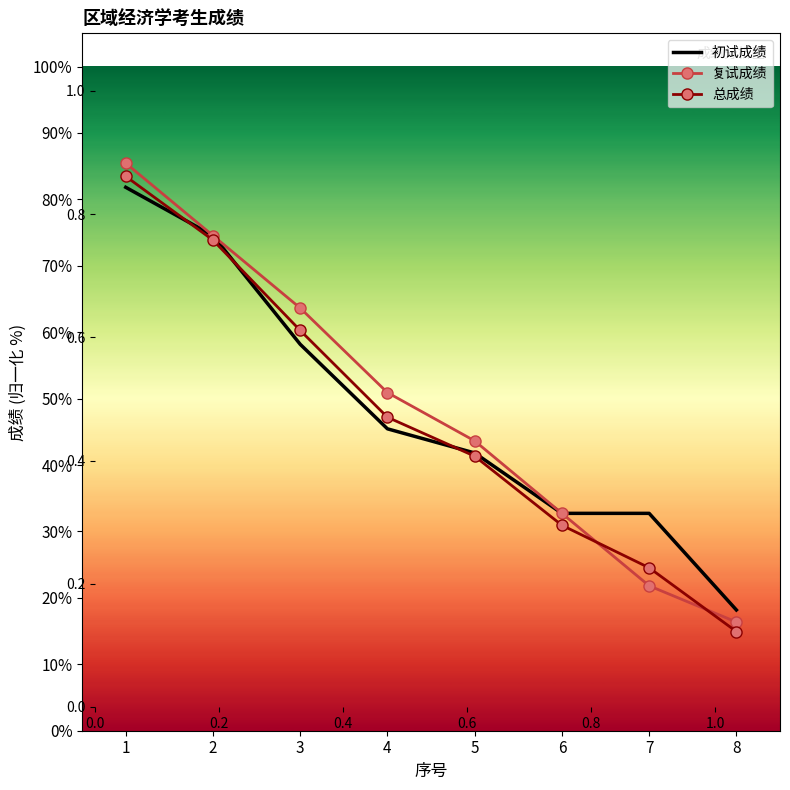

What is the difference between the highest and lowest values at 4?

5.5